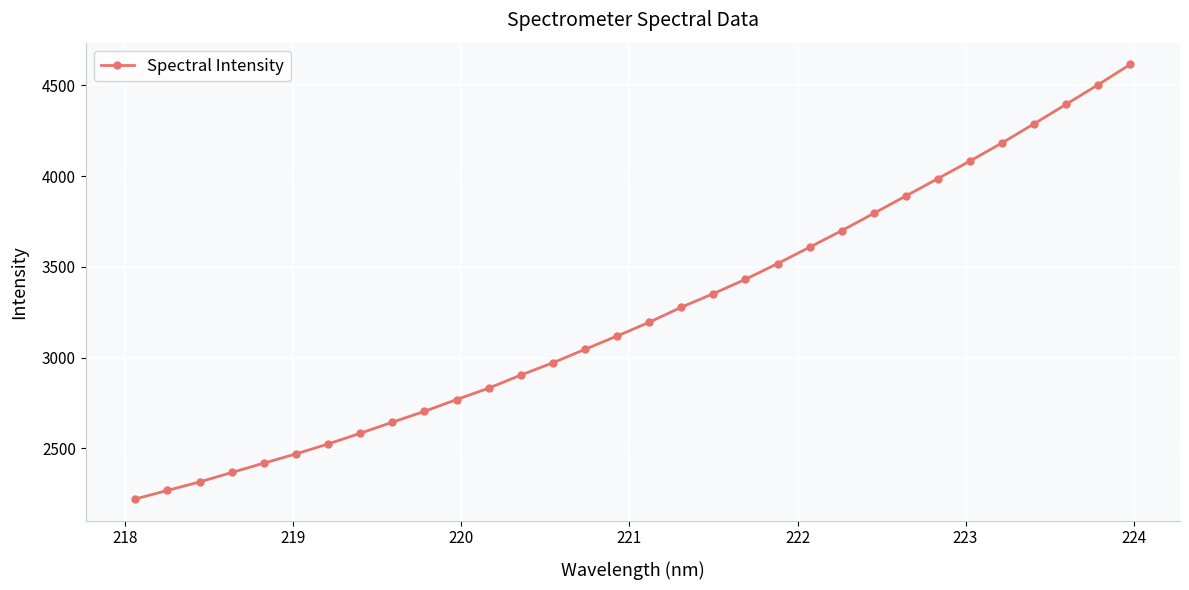

What is the greatest value displayed?

4616.2